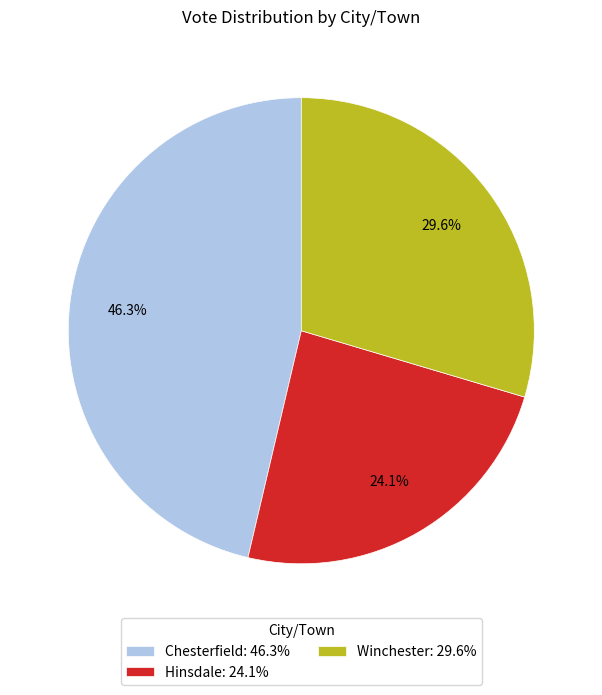

Combined, what portion of the pie is Chesterfield and Winchester?

75.9%